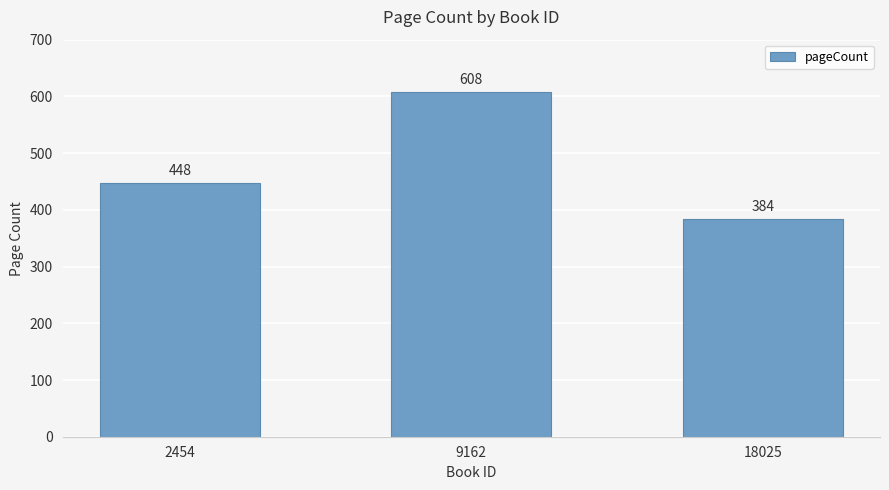

List the labels in order of value, smallest first.

18025, 2454, 9162